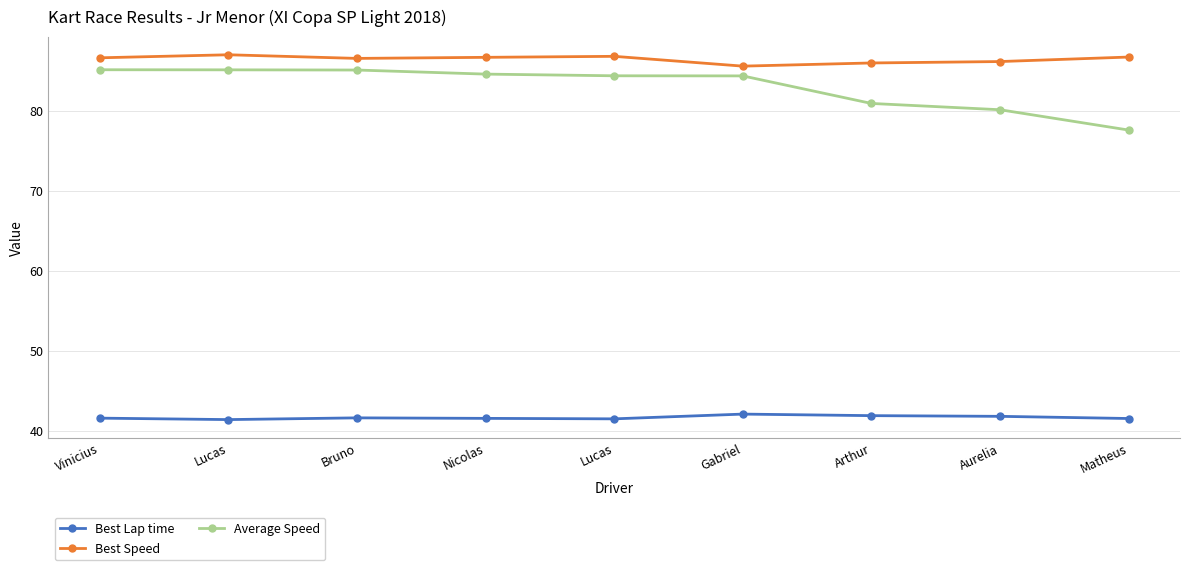

Count the number of data series in this chart.

3